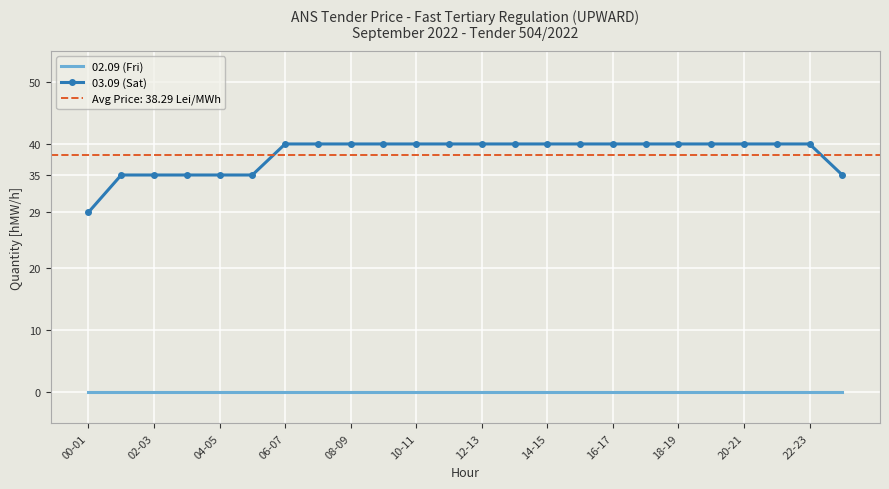

The 03.09 (Sat) series shows 20 at 02-03. True or false?

False